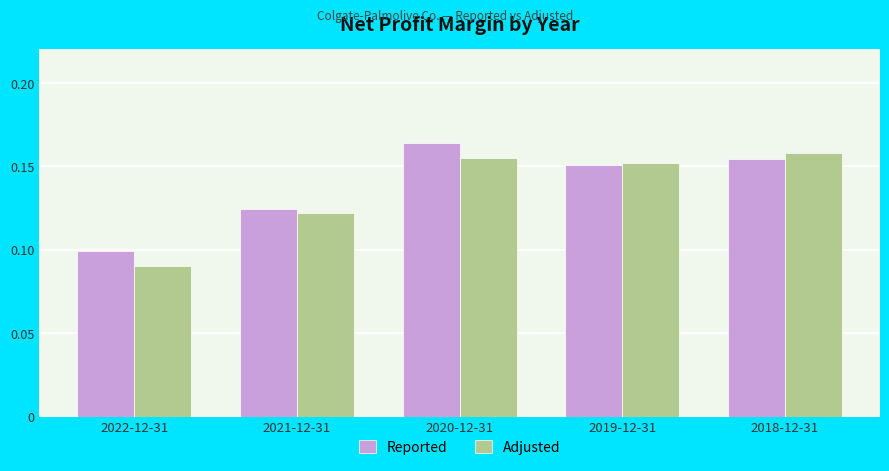

What is the total value across all series at 2020-12-31?

0.3